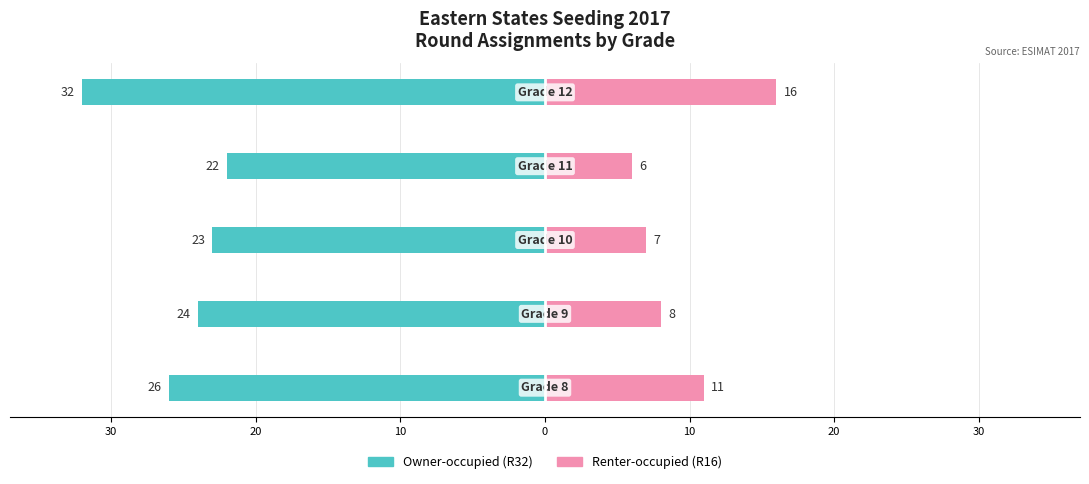

Reading left to right, extract all data points from this chart.

Owner-occupied: 40=-26	30=-24	20=-23	10=-22	0=-32
Renter-occupied: 40=11	30=8	20=7	10=6	0=16